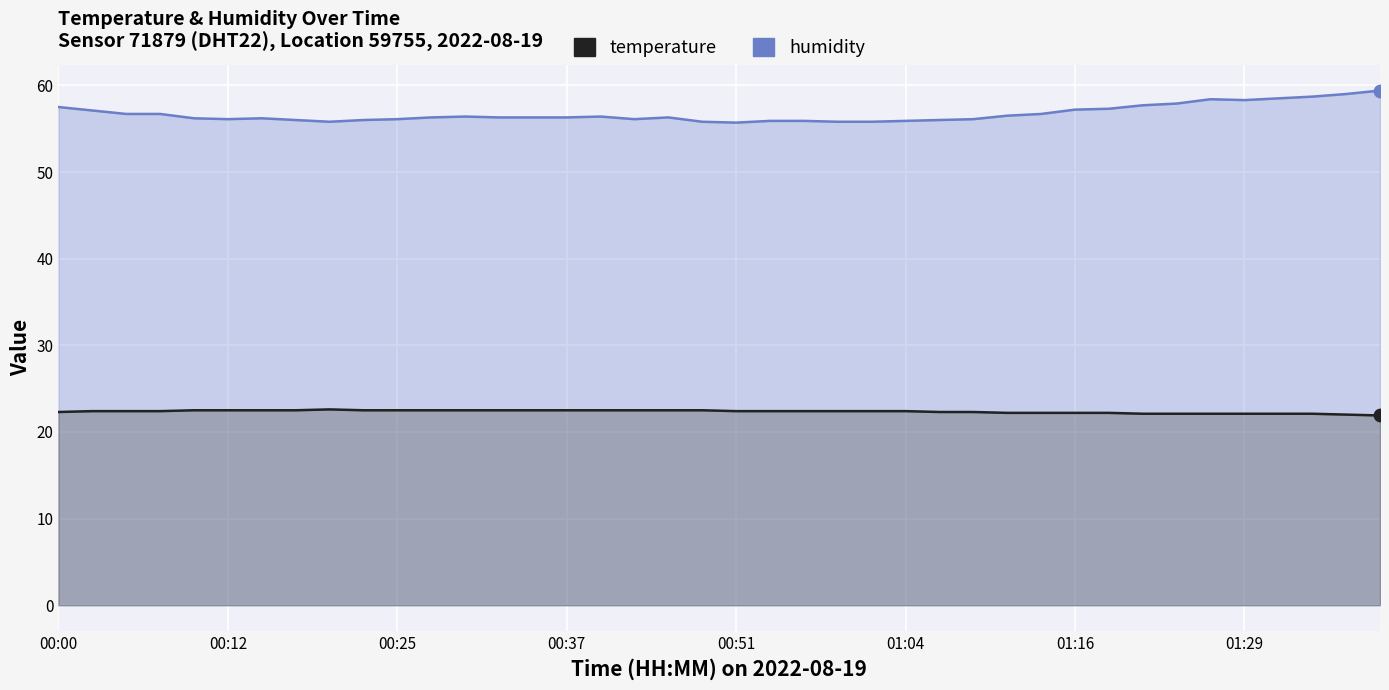

Which series has the largest total across all categories?

humidity